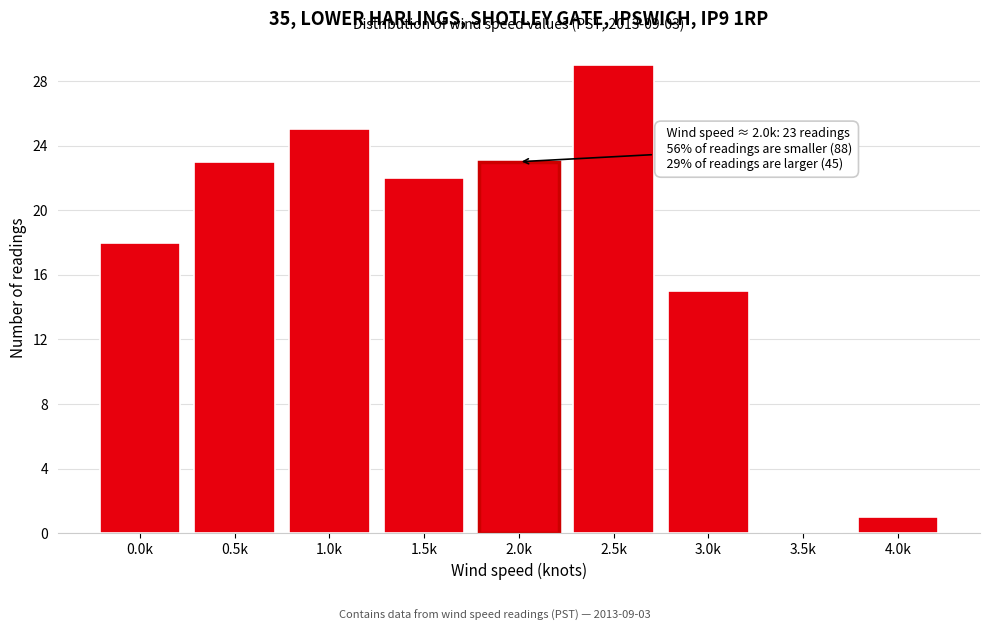

Reading right to left, list all the values displayed in this chart.

4.0k=1	3.5k=0	3.0k=15	2.5k=29	2.0k=23	1.5k=22	1.0k=25	0.5k=23	0.0k=18